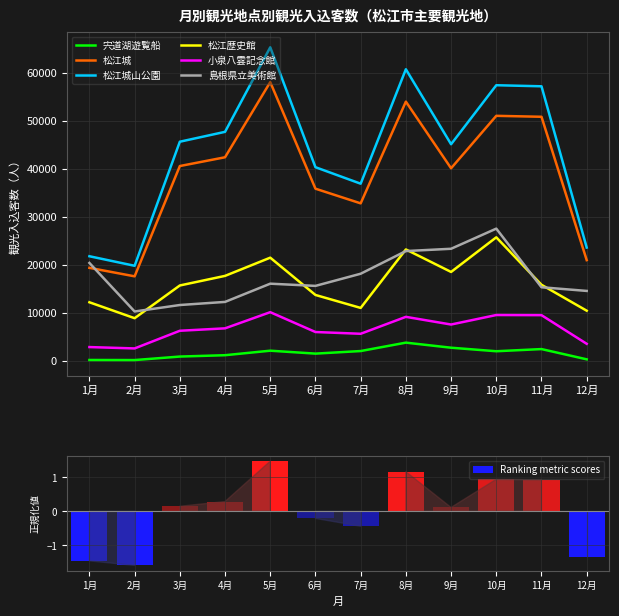

True or false: 松江歴史館 has a value of 23590 at 3月.

False